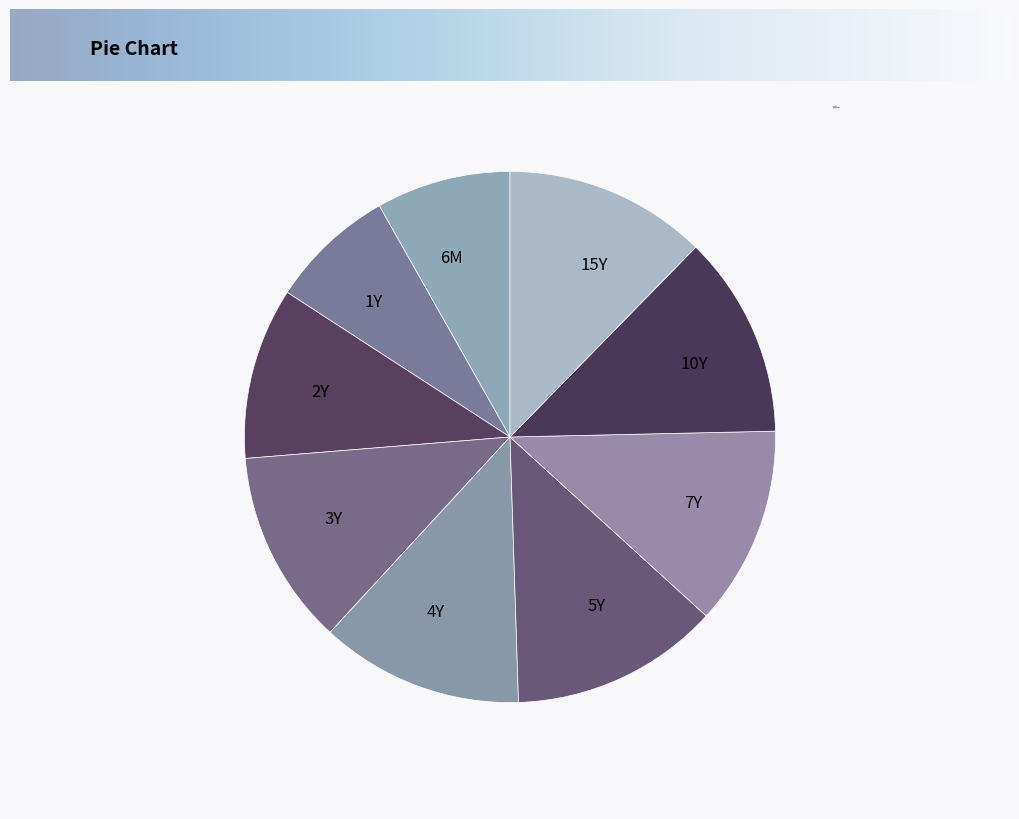

Which slice is the smallest?

1Y